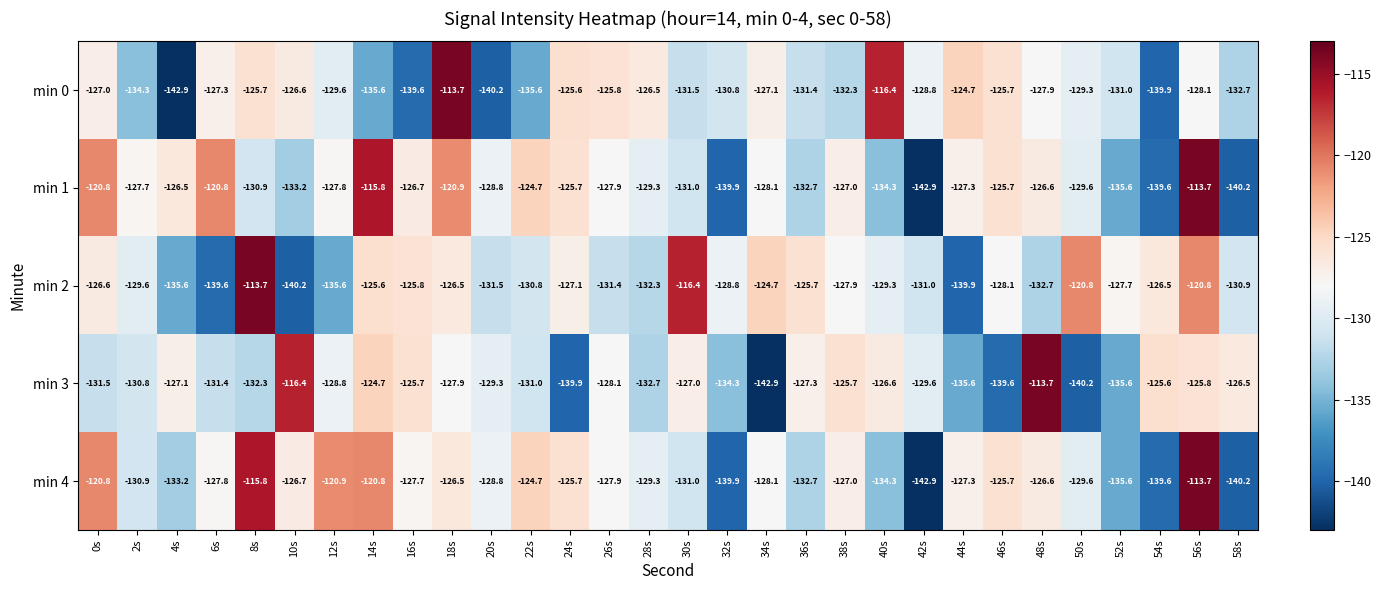

At which category is the sum across all series the highest?

56s